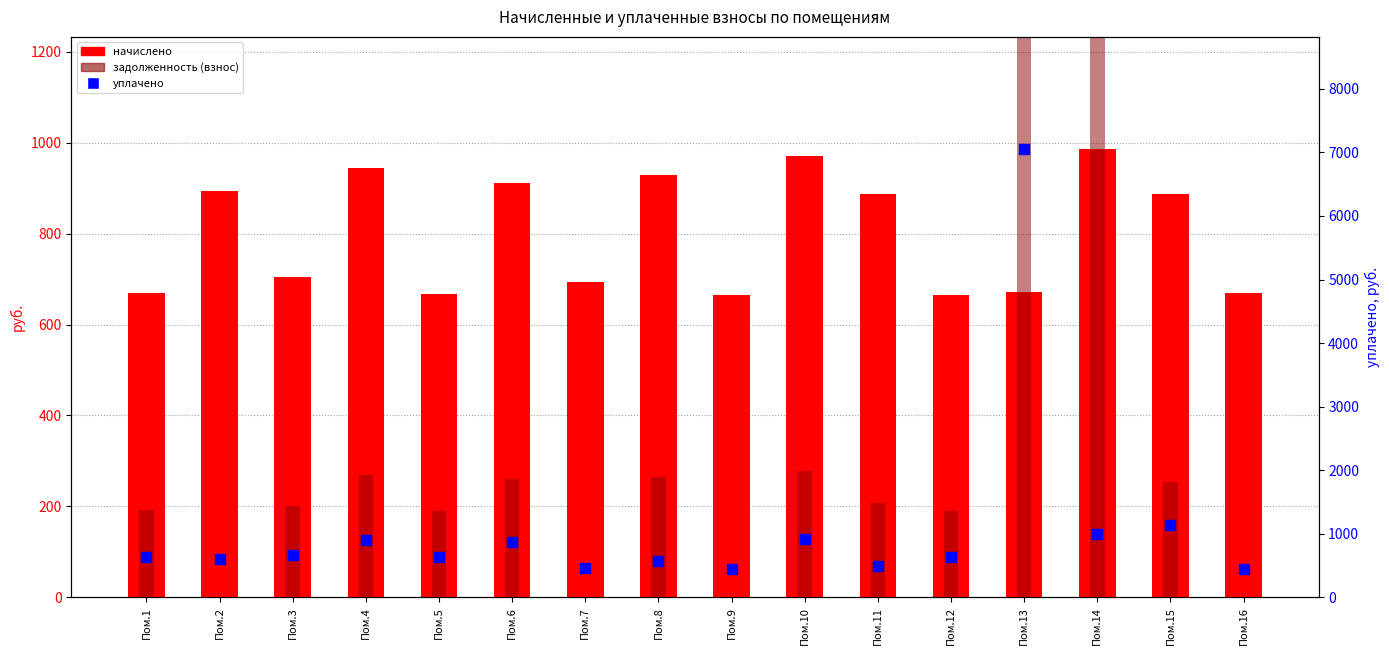

Which series reaches the minimum Y coordinate?

задолженность